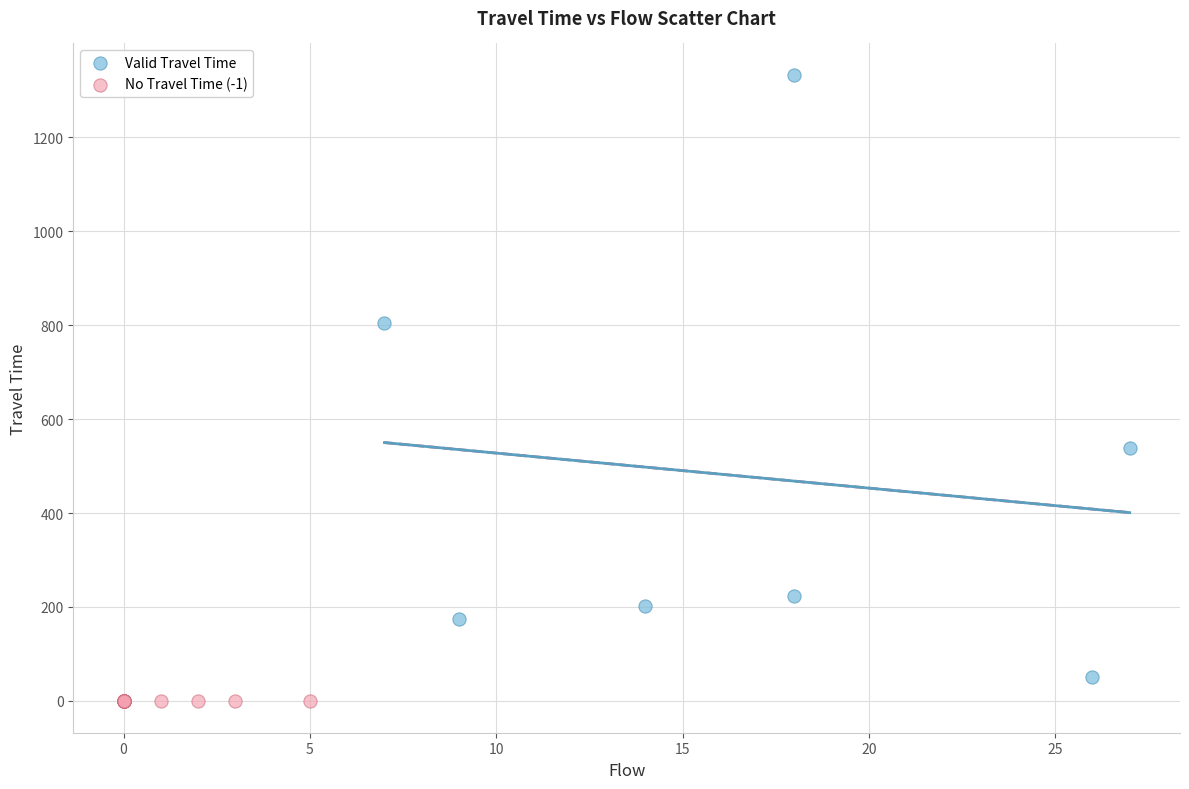

Which series contains the highest Y value?

Valid Travel Time